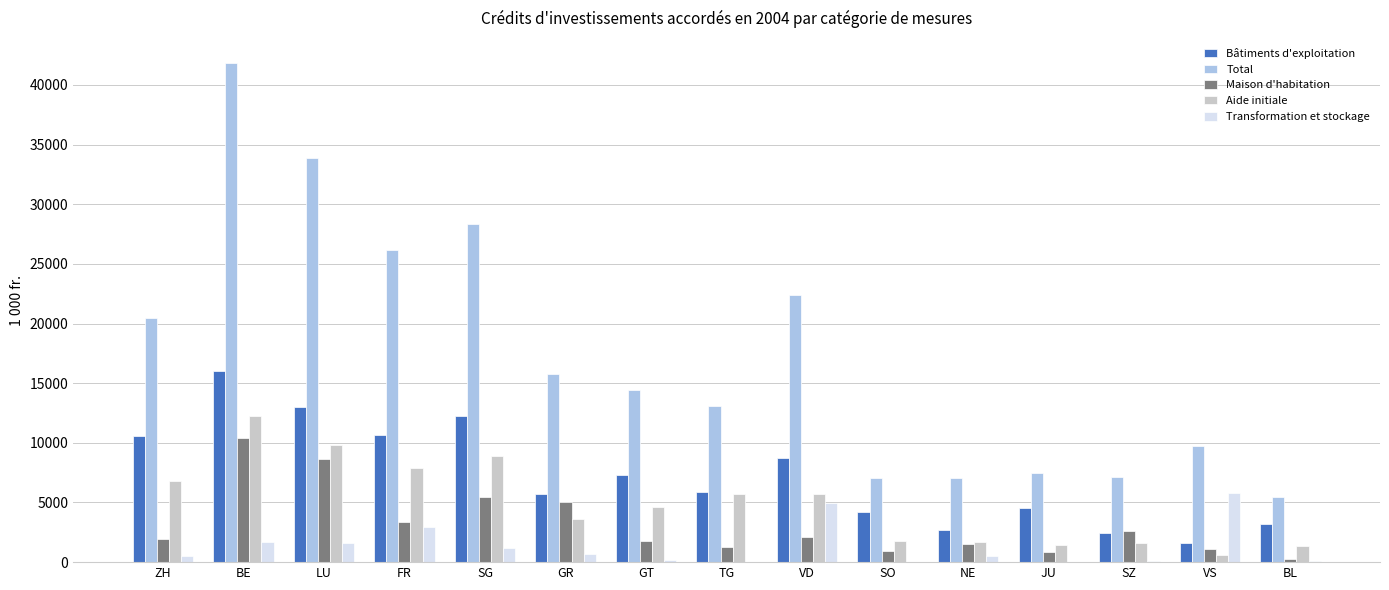

Which category has the highest value across all series?

BE